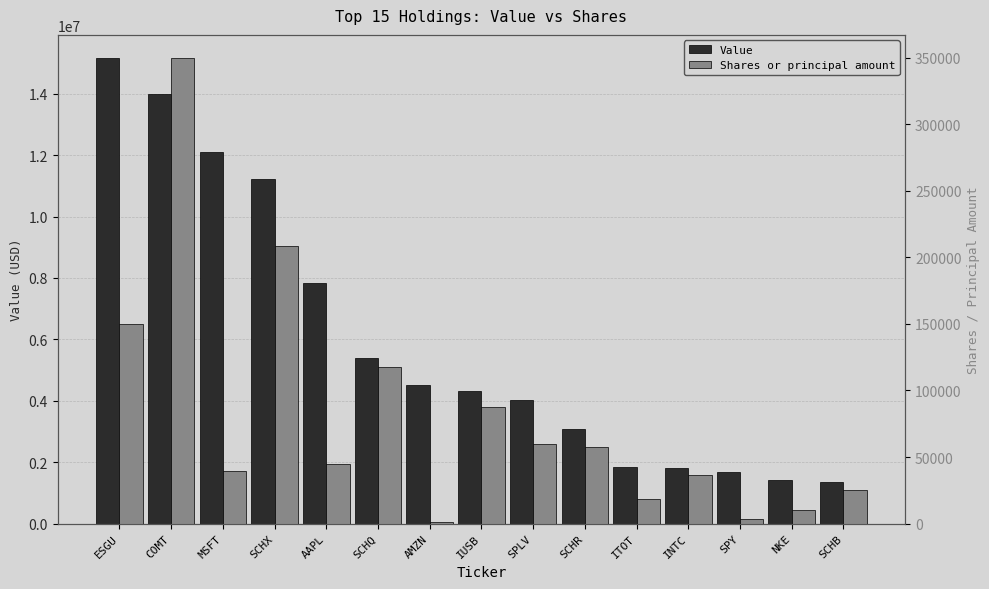

Rank the categories by Value value from highest to lowest.

ESGU, COMT, MSFT, SCHX, AAPL, SCHQ, AMZN, IUSB, SPLV, SCHR, ITOT, INTC, SPY, NKE, SCHB